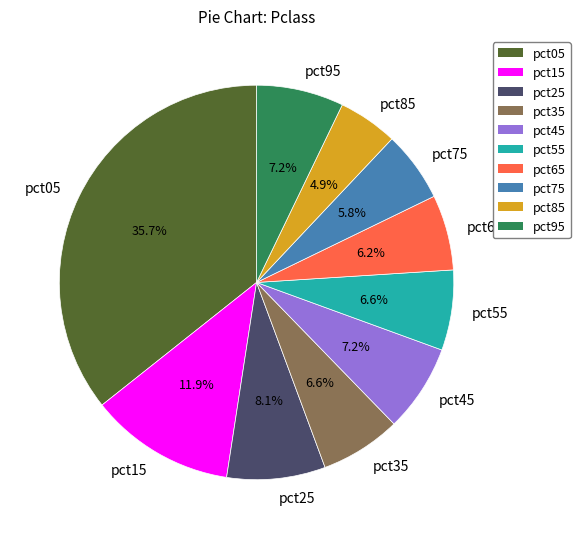

True or false: pct35 accounts for 7% of the total.

True